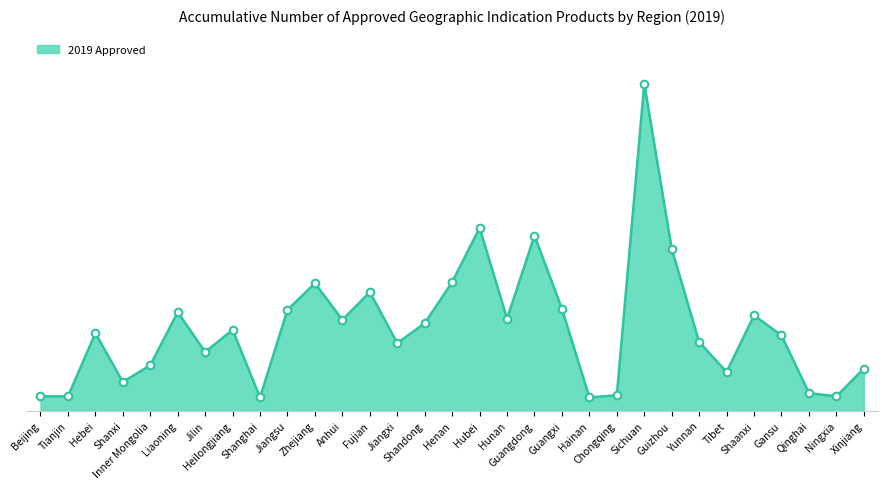

Does the chart have visible grid lines?

No